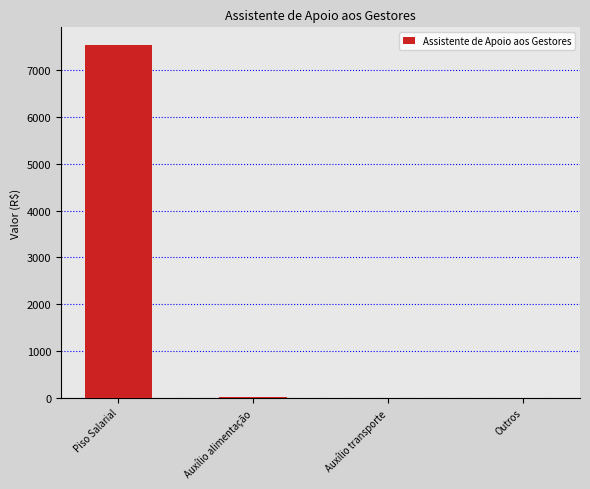

The value at Outros is 0.0. True or false?

True